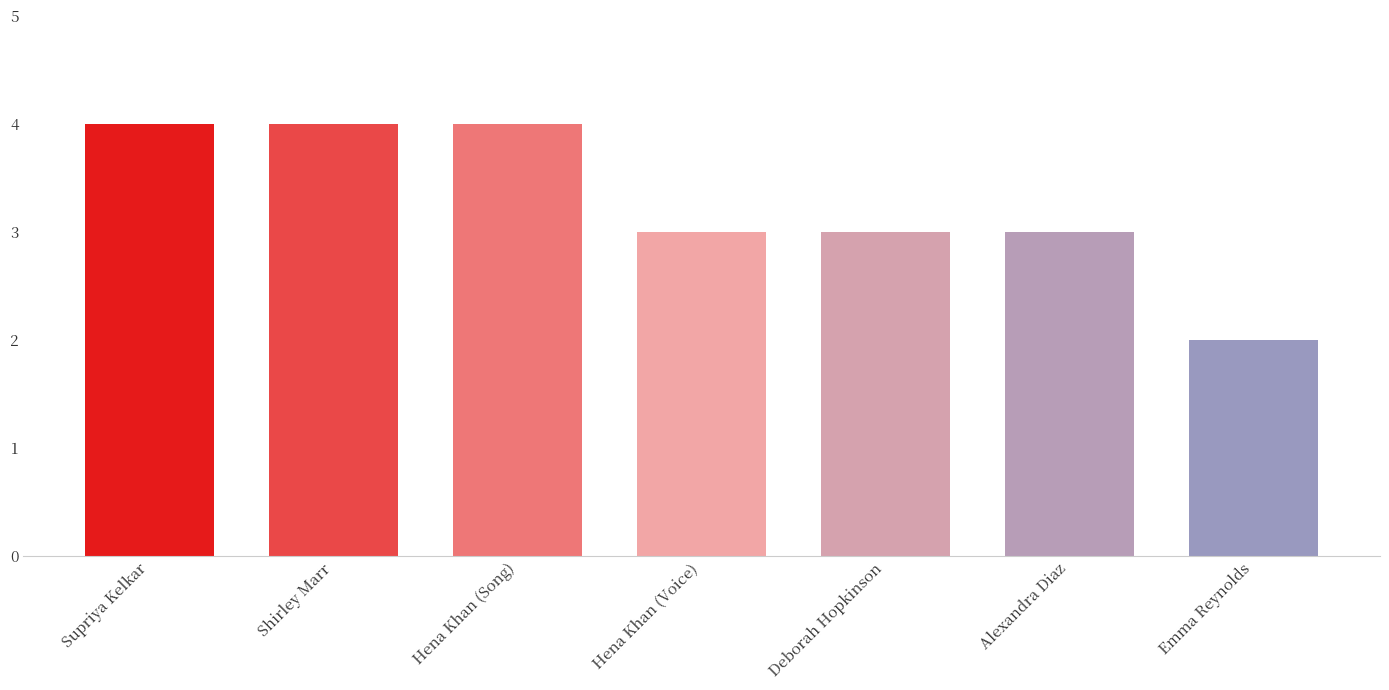

What is the difference between the maximum and second lowest values?

1